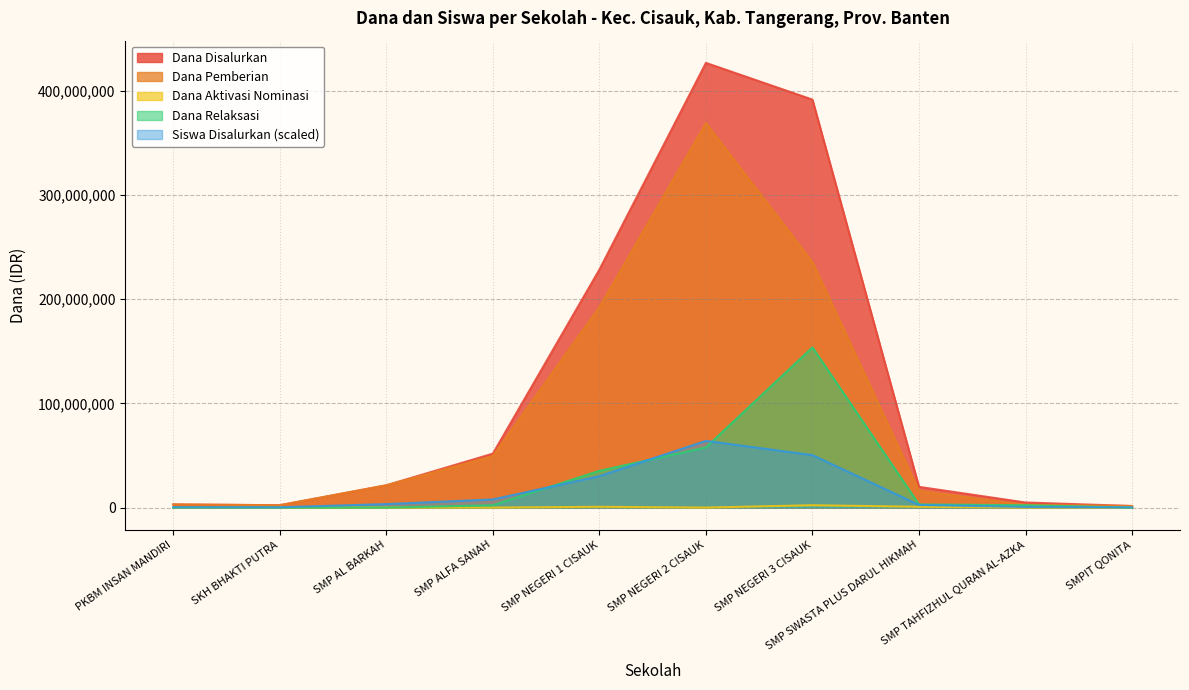

Reading left to right, extract all data points from this chart.

Dana Disalurkan: 3000000.0	2250000.0	21375000.0	51750000.0	228375000.0	426750000.0	391500000.0	19875000.0	4875000.0	1500000.0
Dana Pemberian: 3000000.0	2250000.0	21375000.0	49500000.0	192375000.0	369000000.0	235500000.0	16125000.0	2625000.0	1500000.0
Dana Aktivasi Nominasi: 0.0	0.0	0.0	0.0	750000.0	0.0	2250000.0	750000.0	0.0	0.0
Dana Relaksasi: 0.0	0.0	0.0	2250000.0	35250000.0	57750000.0	153750000.0	3000000.0	2250000.0	0.0
Siswa Disalurkan: 350753.4	263065.1	3332157.5	7804263.7	30164794.5	64012500.0	50333116.4	2542962.3	613818.5	175376.7